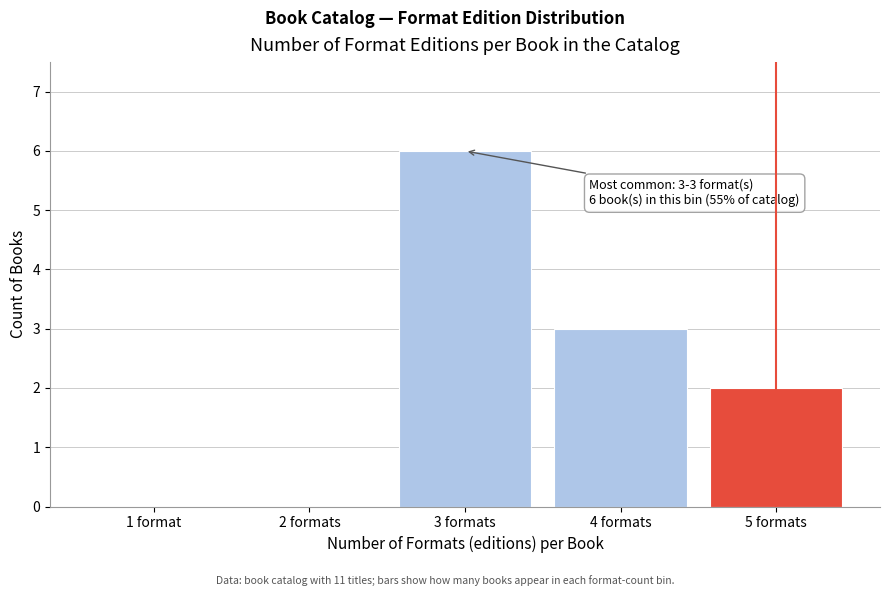

Reading left to right, transcribe all the data shown in this chart.

1 format=0	2 formats=0	3 formats=6	4 formats=3	5 formats=2